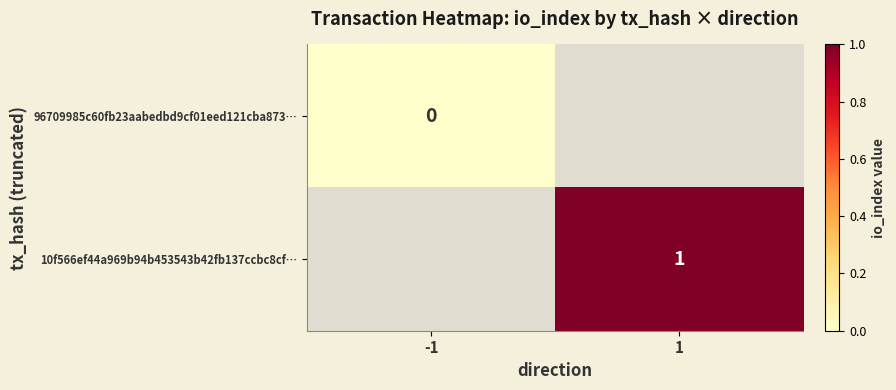

At how many categories does at least one series exceed 0?

1